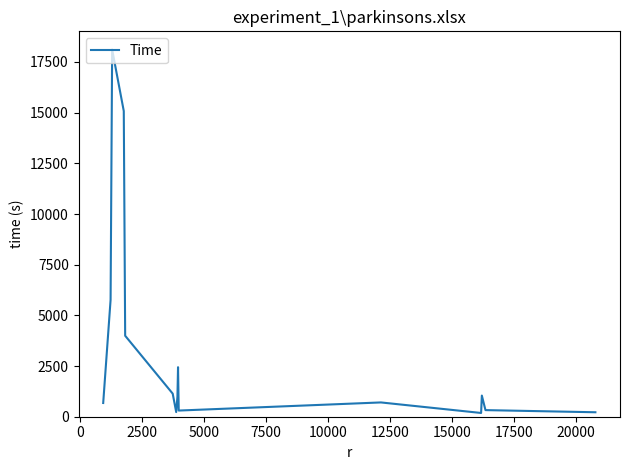

What is the maximum value shown in the chart?

18116